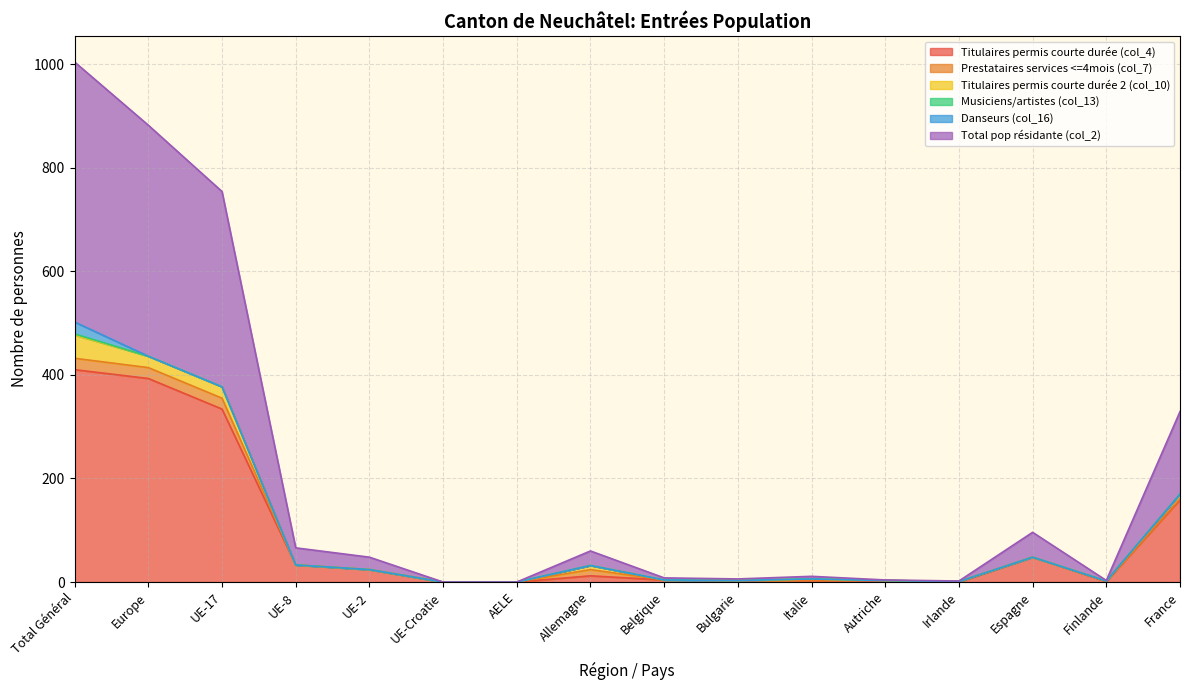

Rank the categories by Titulaires permis courte durée (col_4) value from highest to lowest.

Total Général, Europe, UE-17, France, Espagne, UE-8, UE-2, Allemagne, Belgique, Bulgarie, Italie, Autriche, Finlande, UE-Croatie, AELE, Irlande